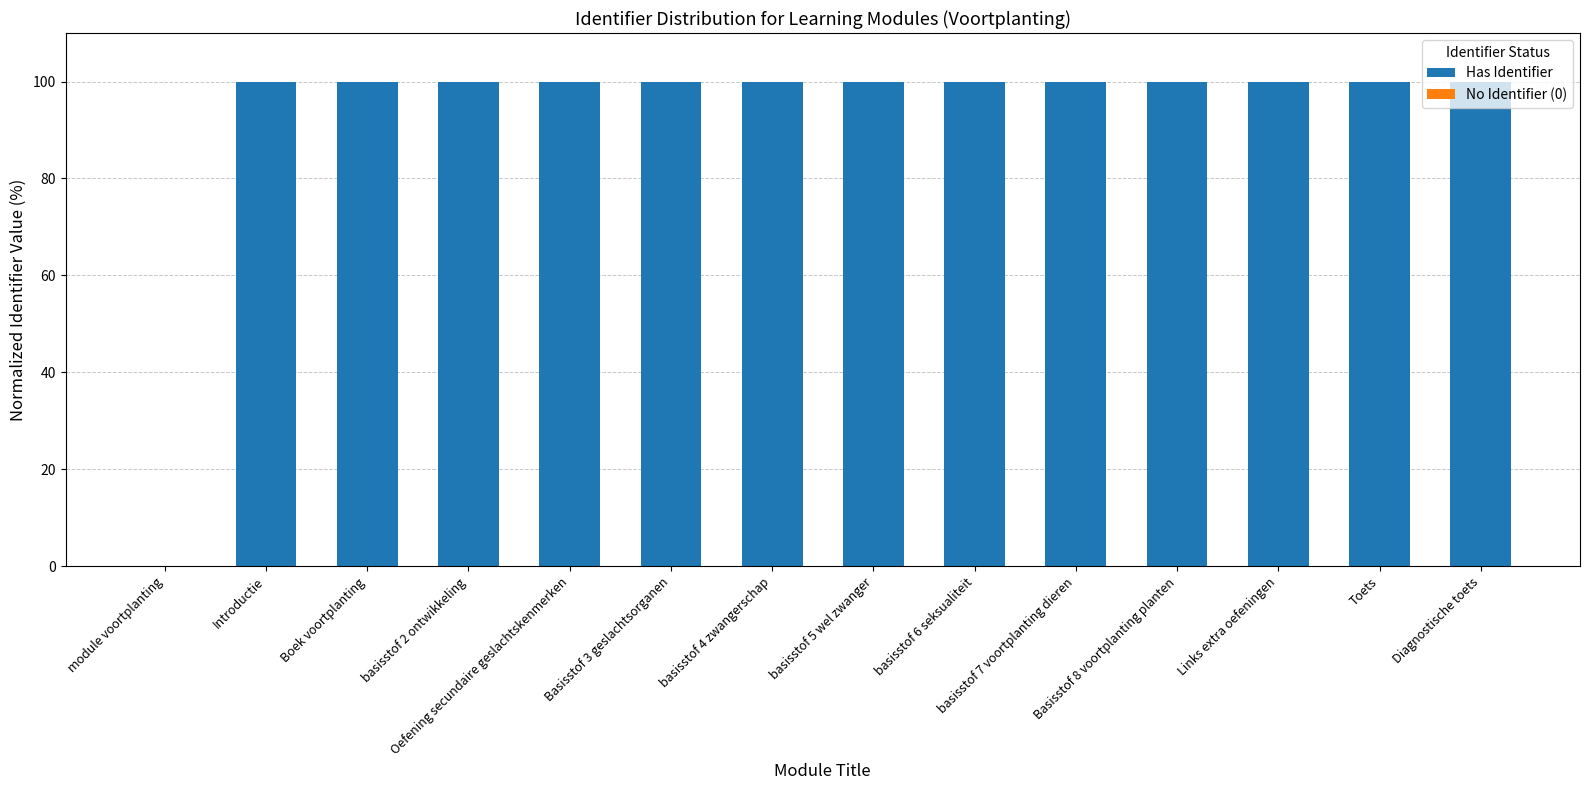

What is the greatest value displayed?

100.0